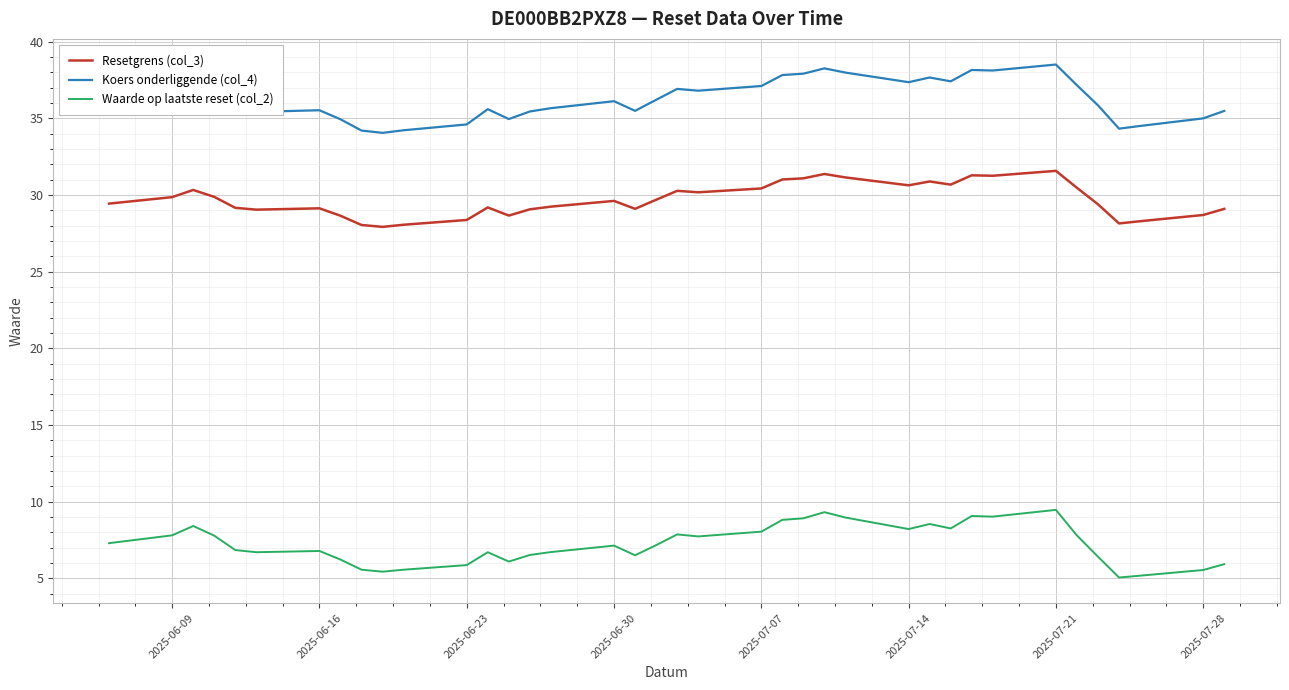

List the series in order of their overall mean, lowest first.

Waarde op laatste reset (col_2), Resetgrens (col_3), Koers onderliggende (col_4)